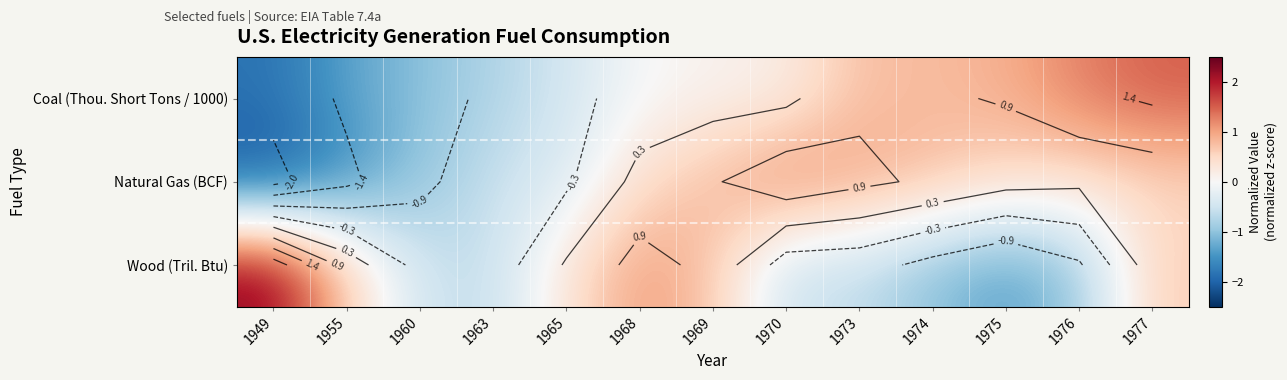

Rank the series at 1975 from lowest to highest value.

Wood (Tril. Btu), Natural Gas (BCF), Coal (Thou. Short Tons / 1000)